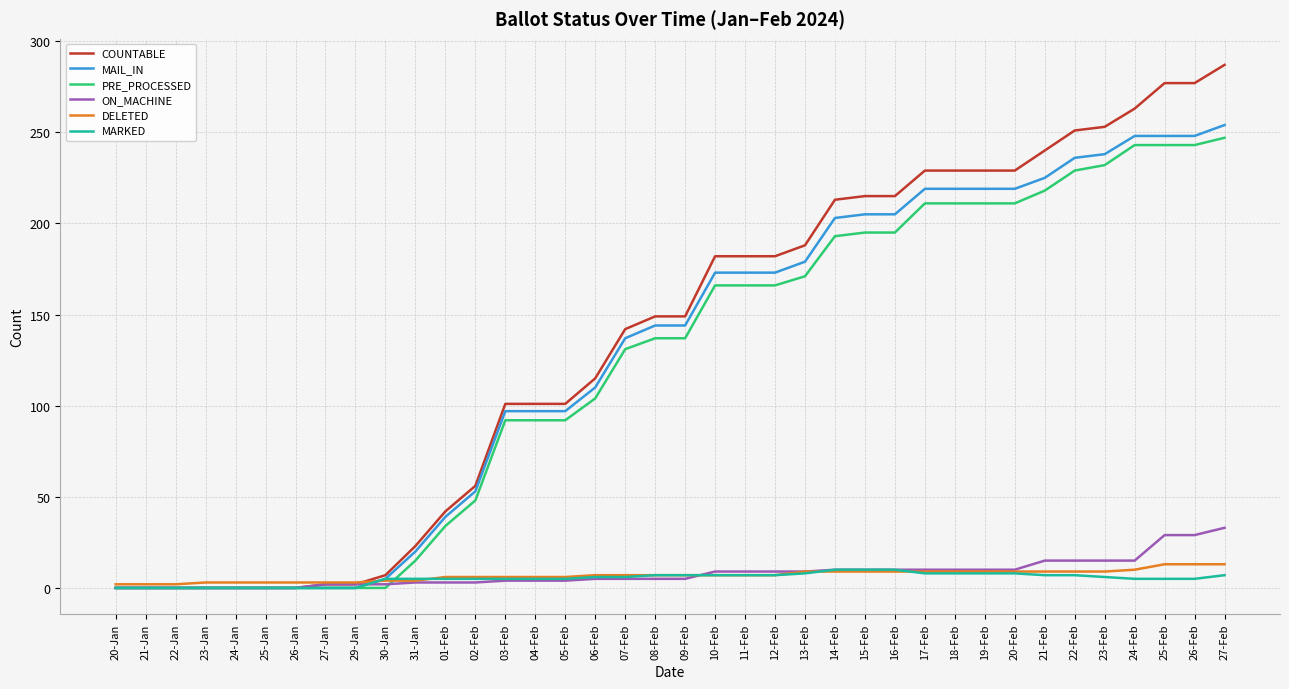

Is the value of ON_MACHINE at 18-Feb greater than the value of PRE_PROCESSED at 16-Feb?

No